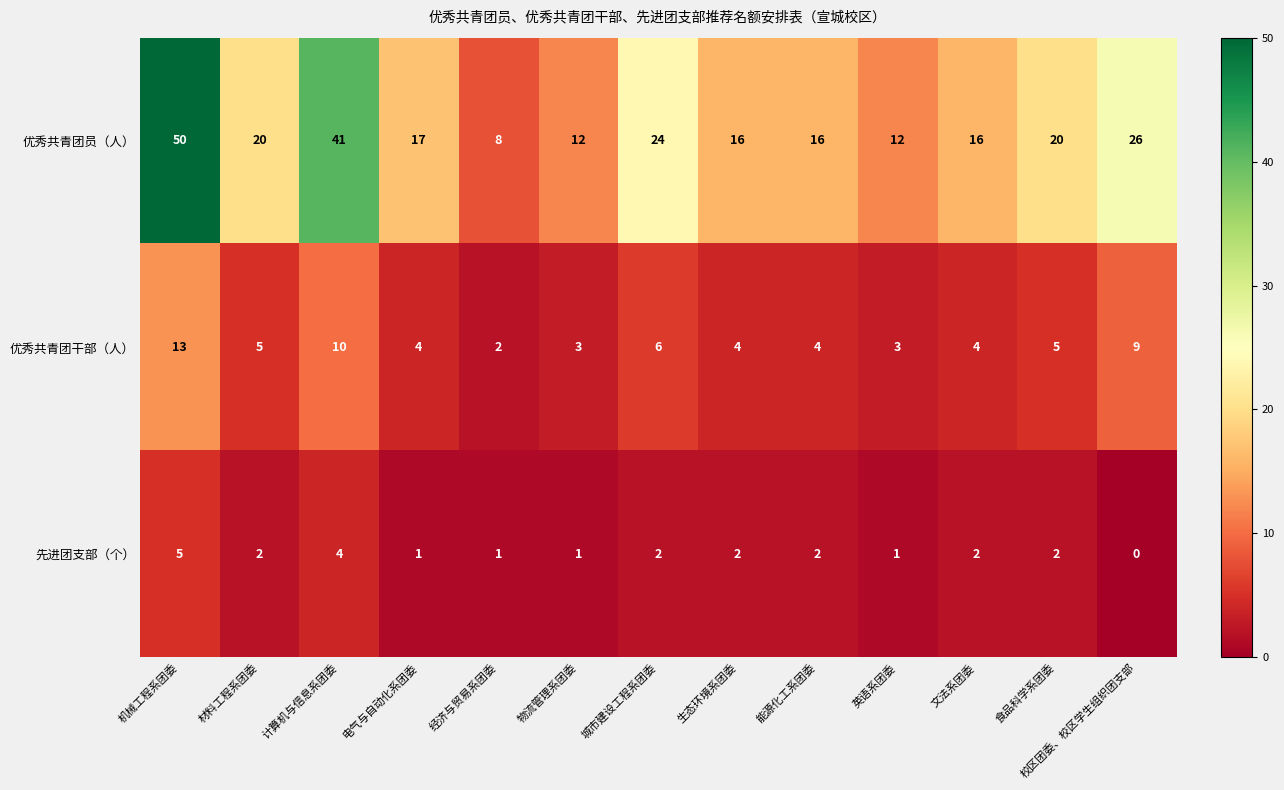

What is the sum of the 先进团支部（个） values at 能源化工系团委 and 机械工程系团委?

7